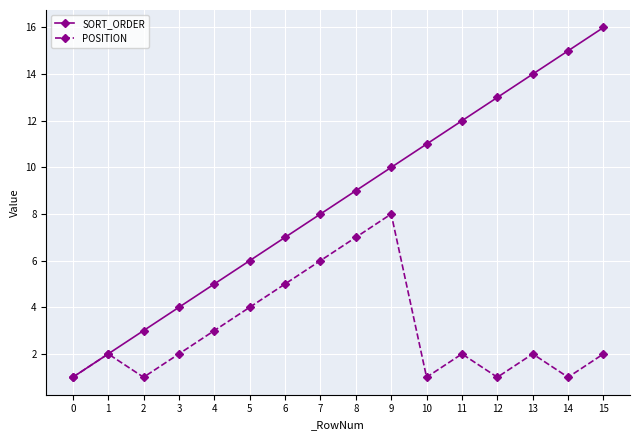

Reading left to right, what are all the values shown in this chart?

SORT_ORDER: 1	2	3	4	5	6	7	8	9	10	11	12	13	14	15	16
POSITION: 1	2	1	2	3	4	5	6	7	8	1	2	1	2	1	2